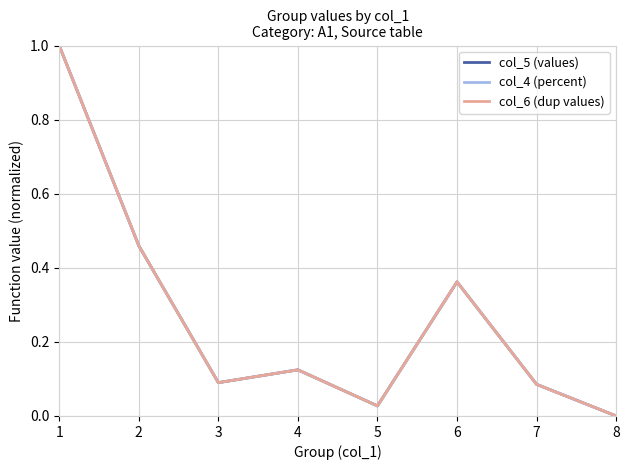

Does the chart have visible grid lines?

Yes